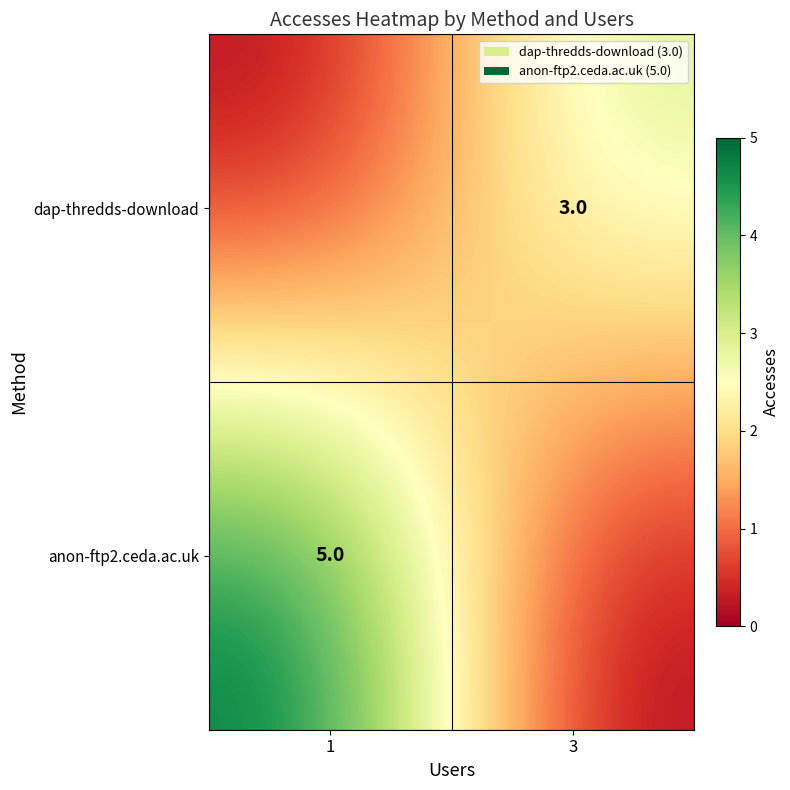

At which category does the chart reach its peak across all series?

1